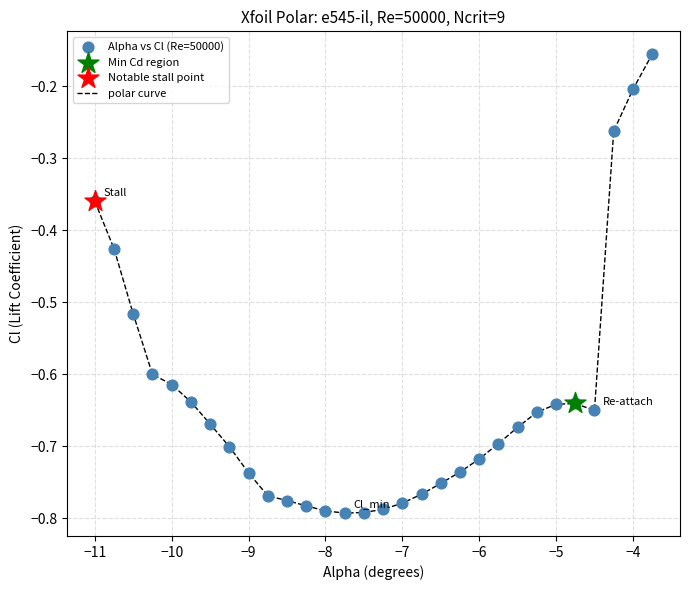

What is the difference between the maximum and minimum values?

0.6